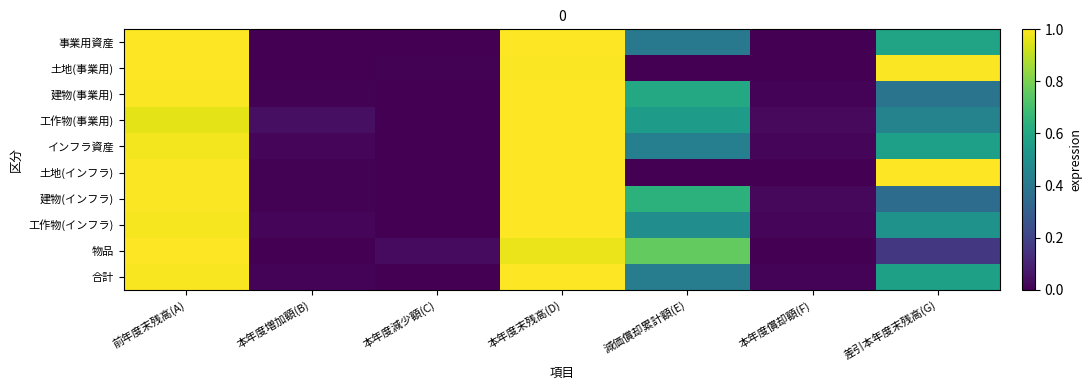

Reading left to right, list all the values displayed in this chart.

事業用資産: 前年度末残高(A)=1.0	本年度増加額(B)=0.0	本年度減少額(C)=0.0	本年度末残高(D)=1.0	減価償却累計額(E)=0.4	本年度償却額(F)=0.0	差引本年度末残高(G)=0.6
土地(事業用): 前年度末残高(A)=1.0	本年度増加額(B)=0.0	本年度減少額(C)=0.0	本年度末残高(D)=1.0	減価償却累計額(E)=0.0	本年度償却額(F)=0.0	差引本年度末残高(G)=1.0
建物(事業用): 前年度末残高(A)=1.0	本年度増加額(B)=0.0	本年度減少額(C)=0.0	本年度末残高(D)=1.0	減価償却累計額(E)=0.6	本年度償却額(F)=0.0	差引本年度末残高(G)=0.4
工作物(事業用): 前年度末残高(A)=1.0	本年度増加額(B)=0.0	本年度減少額(C)=0.0	本年度末残高(D)=1.0	減価償却累計額(E)=0.6	本年度償却額(F)=0.0	差引本年度末残高(G)=0.4
インフラ資産: 前年度末残高(A)=1.0	本年度増加額(B)=0.0	本年度減少額(C)=0.0	本年度末残高(D)=1.0	減価償却累計額(E)=0.4	本年度償却額(F)=0.0	差引本年度末残高(G)=0.6
土地(インフラ): 前年度末残高(A)=1.0	本年度増加額(B)=0.0	本年度減少額(C)=0.0	本年度末残高(D)=1.0	減価償却累計額(E)=0.0	本年度償却額(F)=0.0	差引本年度末残高(G)=1.0
建物(インフラ): 前年度末残高(A)=1.0	本年度増加額(B)=0.0	本年度減少額(C)=0.0	本年度末残高(D)=1.0	減価償却累計額(E)=0.6	本年度償却額(F)=0.0	差引本年度末残高(G)=0.4
工作物(インフラ): 前年度末残高(A)=1.0	本年度増加額(B)=0.0	本年度減少額(C)=0.0	本年度末残高(D)=1.0	減価償却累計額(E)=0.5	本年度償却額(F)=0.0	差引本年度末残高(G)=0.5
物品: 前年度末残高(A)=1.0	本年度増加額(B)=0.0	本年度減少額(C)=0.0	本年度末残高(D)=1.0	減価償却累計額(E)=0.8	本年度償却額(F)=0.0	差引本年度末残高(G)=0.2
合計: 前年度末残高(A)=1.0	本年度増加額(B)=0.0	本年度減少額(C)=0.0	本年度末残高(D)=1.0	減価償却累計額(E)=0.4	本年度償却額(F)=0.0	差引本年度末残高(G)=0.6